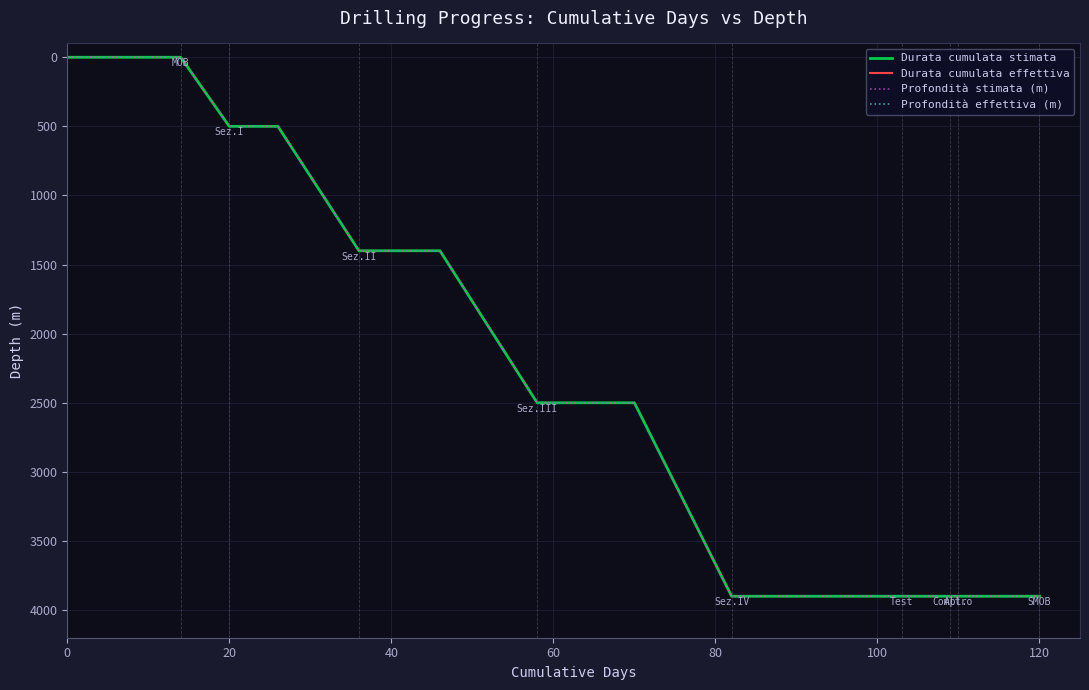

True or false: Durata cumulata effettiva and Profondità effettiva (m) intersect in this chart.

False